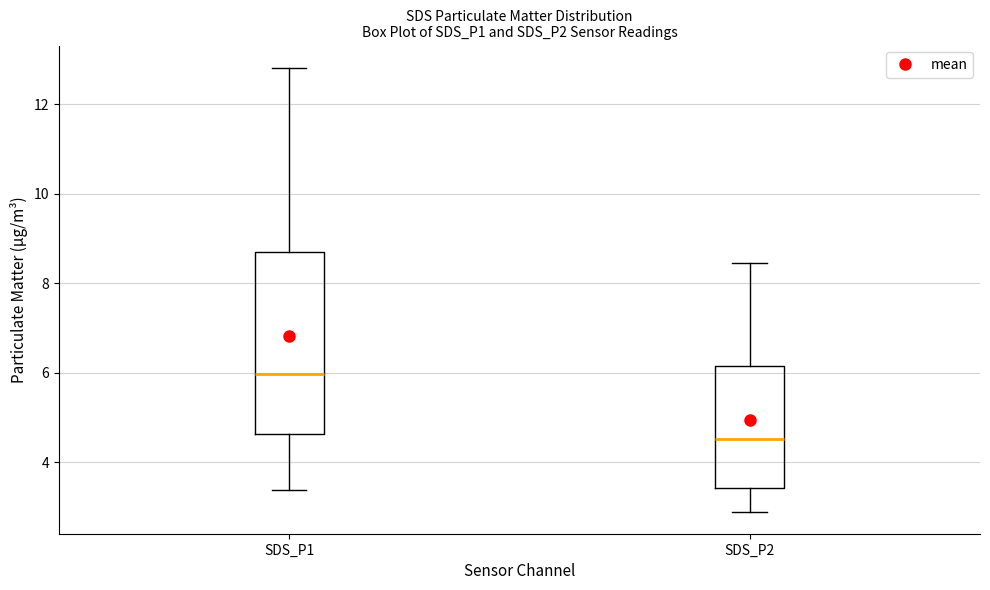

Which box is the tallest, from its lower edge to its upper edge?

SDS_P1